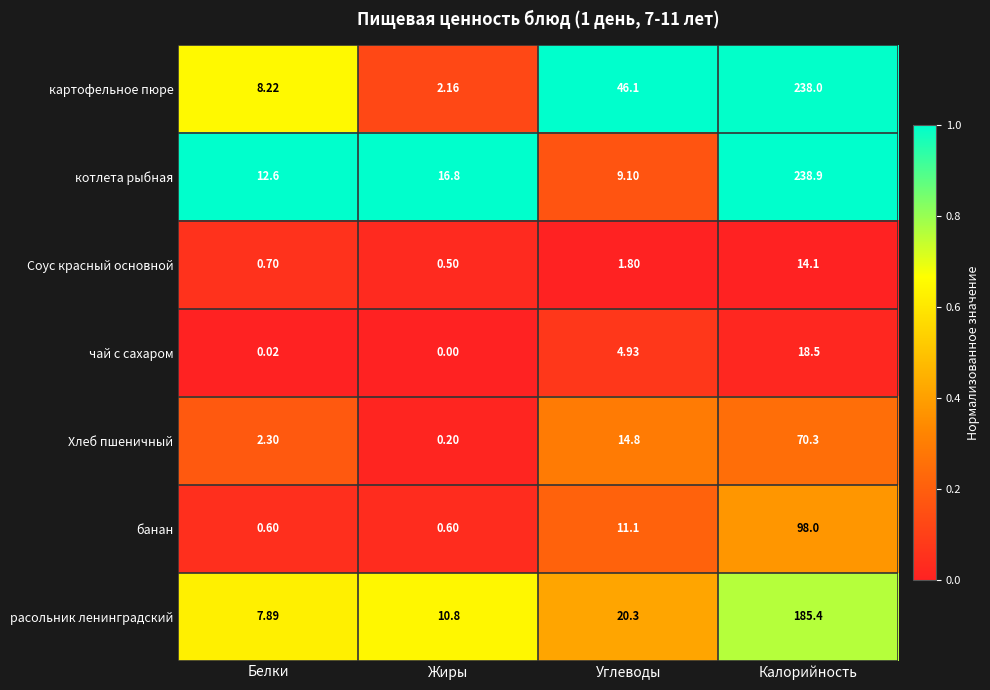

At which category is the sum across all series the highest?

Калорийность